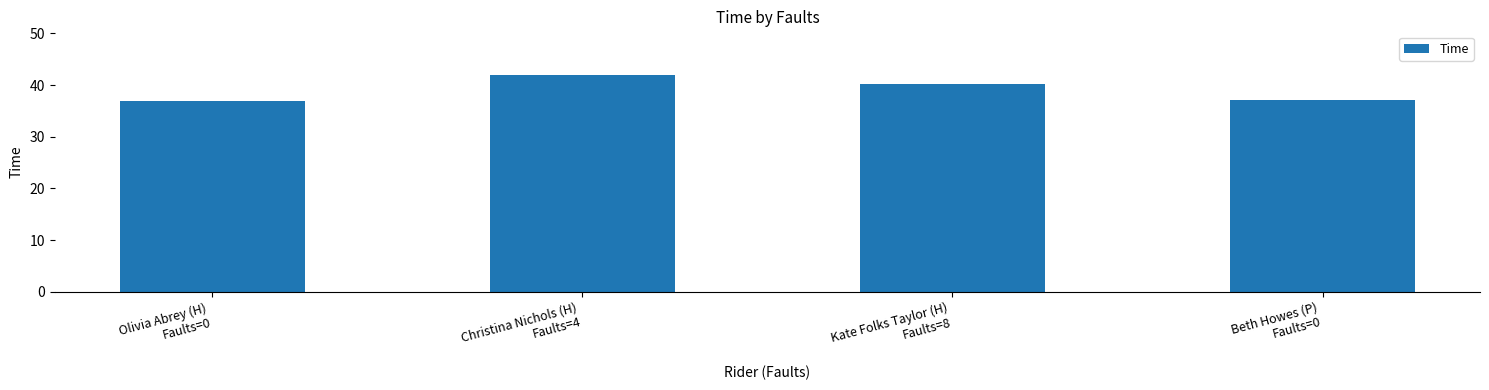

Are the bars grouped side by side (vs. stacked)?

No